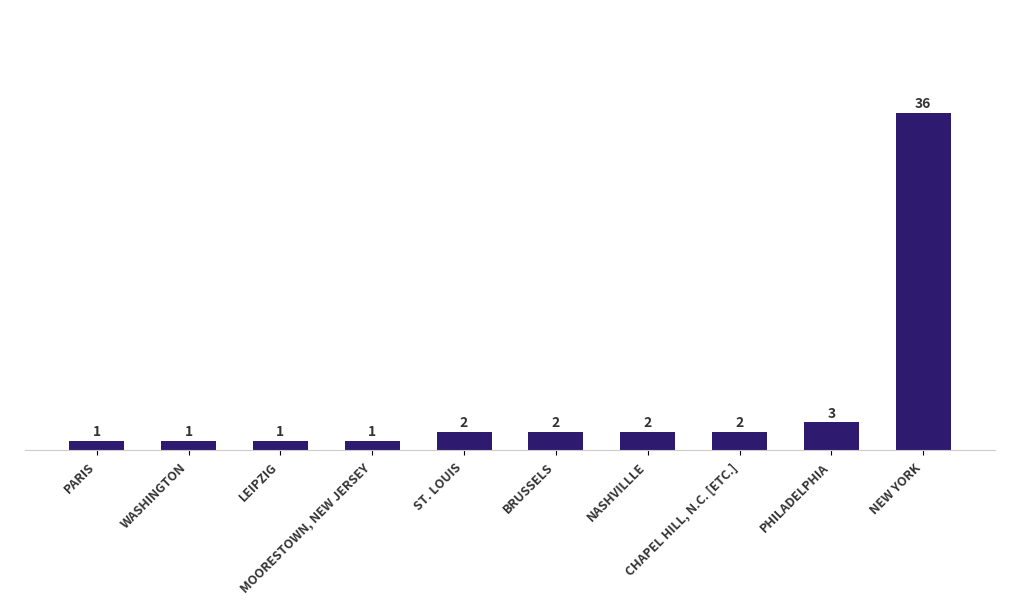

What is the ratio of the value at NEW YORK to the value at BRUSSELS?

18.0